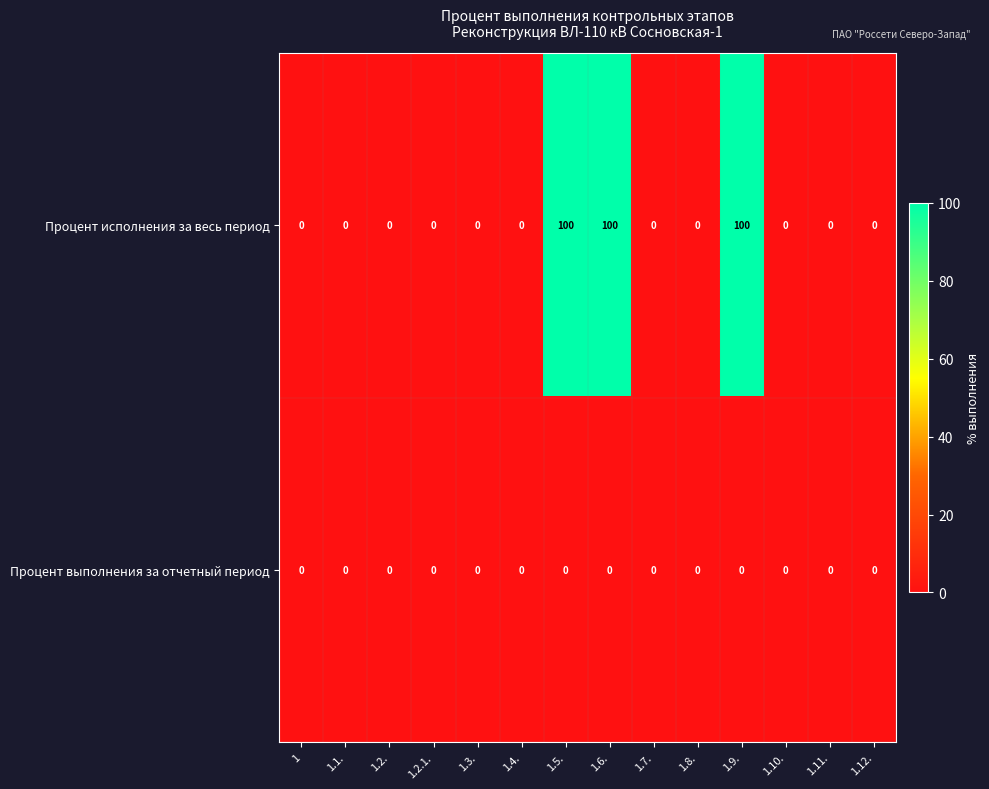

Reading right to left, extract all data points from this chart.

Процент исполнения за весь период: 0	0	0	100	0	0	100	100	0	0	0	0	0	0
Процент выполнения за отчетный период: 0	0	0	0	0	0	0	0	0	0	0	0	0	0